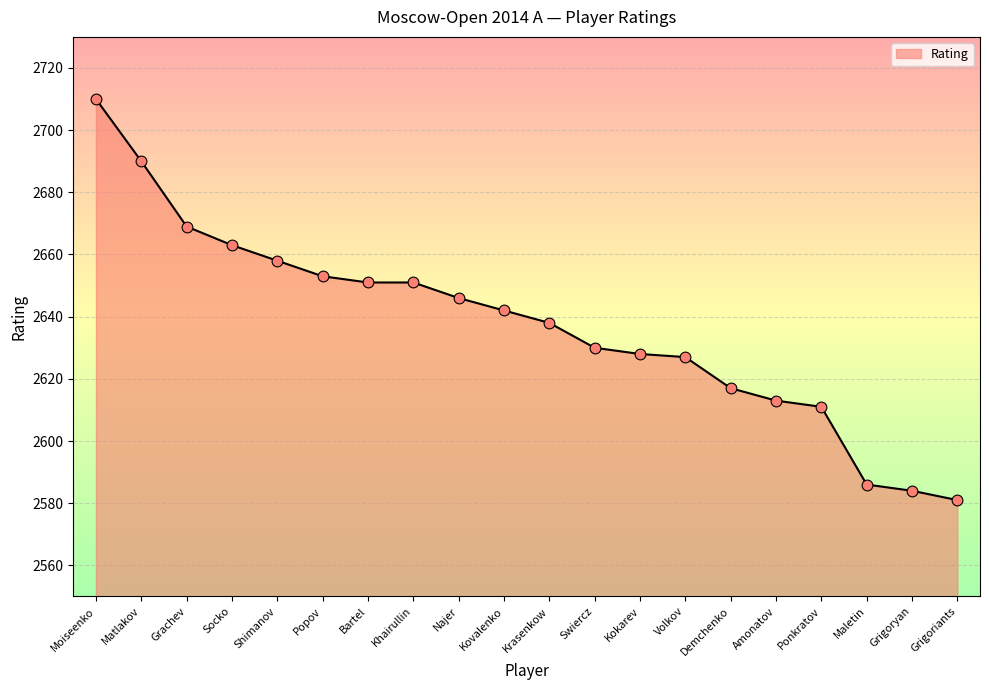

Approximately how many times larger is the value at Bartel compared to Kokarev?

1.0